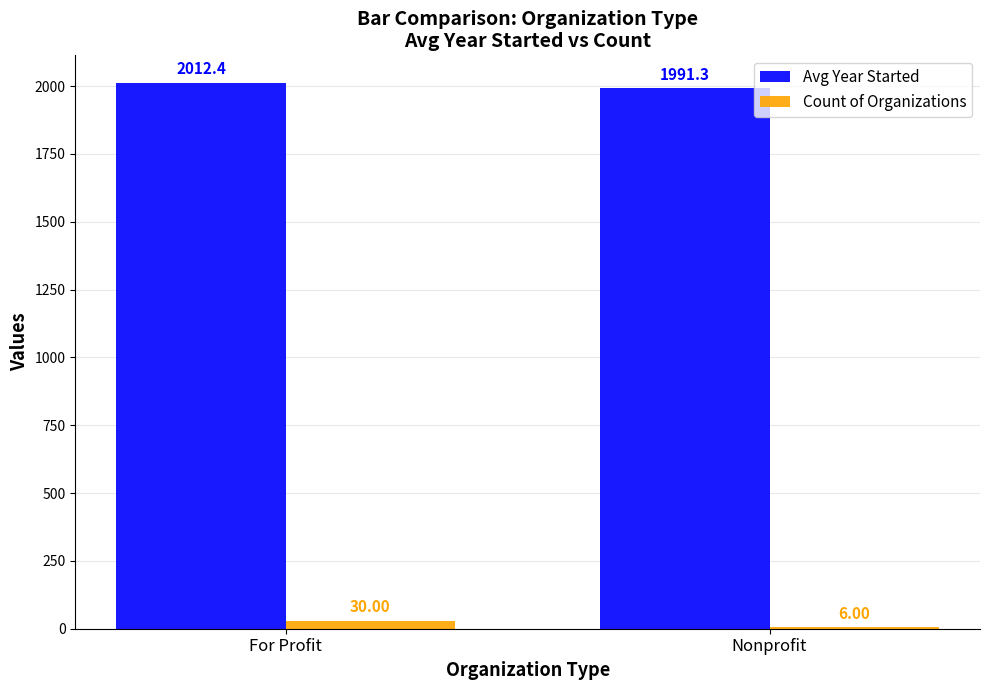

Which series changed the most between For Profit and Nonprofit?

Count of Organizations